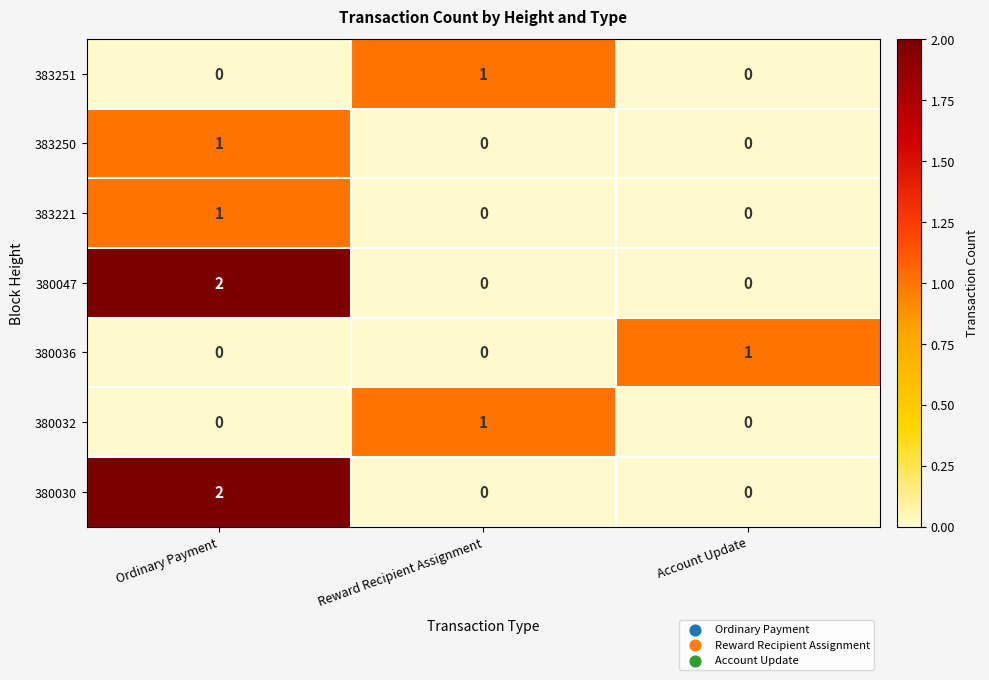

At which category is the sum across all series the highest?

Ordinary Payment